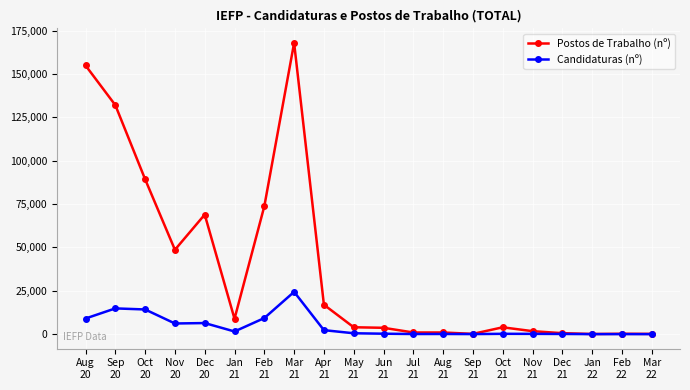

True or false: Candidaturas (nº) has more than 0 points higher than both neighbors.

True